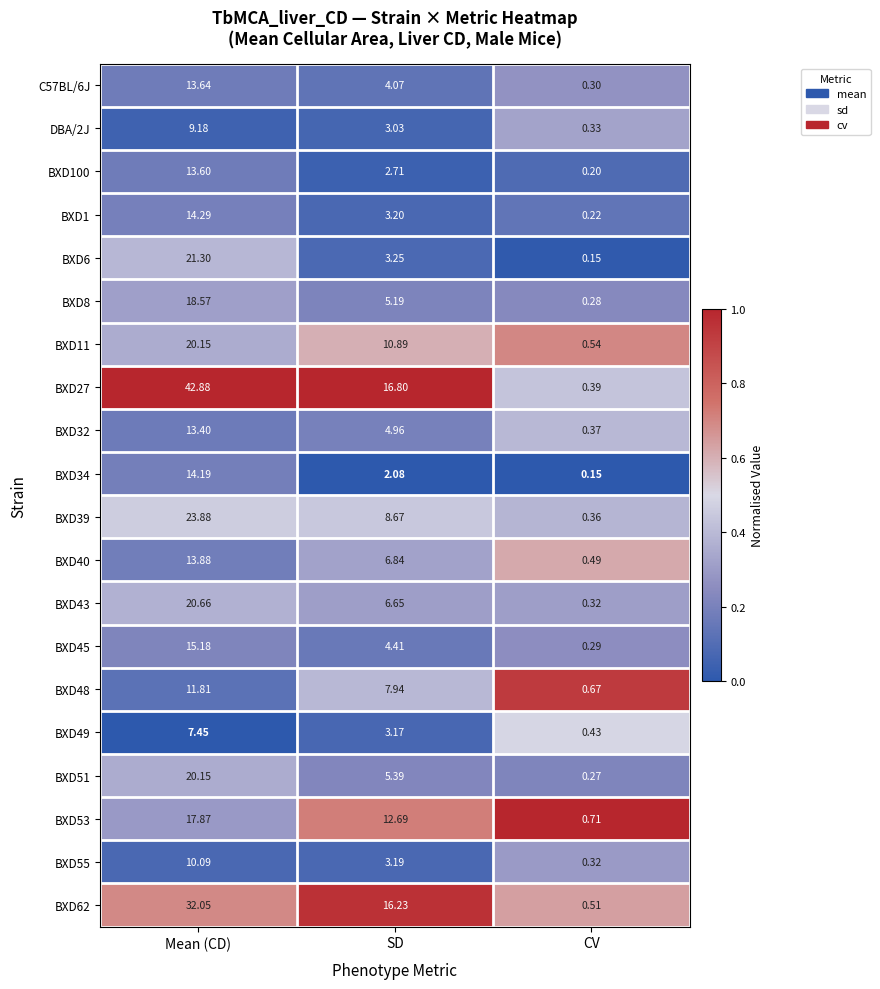

What is the difference between the highest and lowest values at Mean (CD)?

35.4